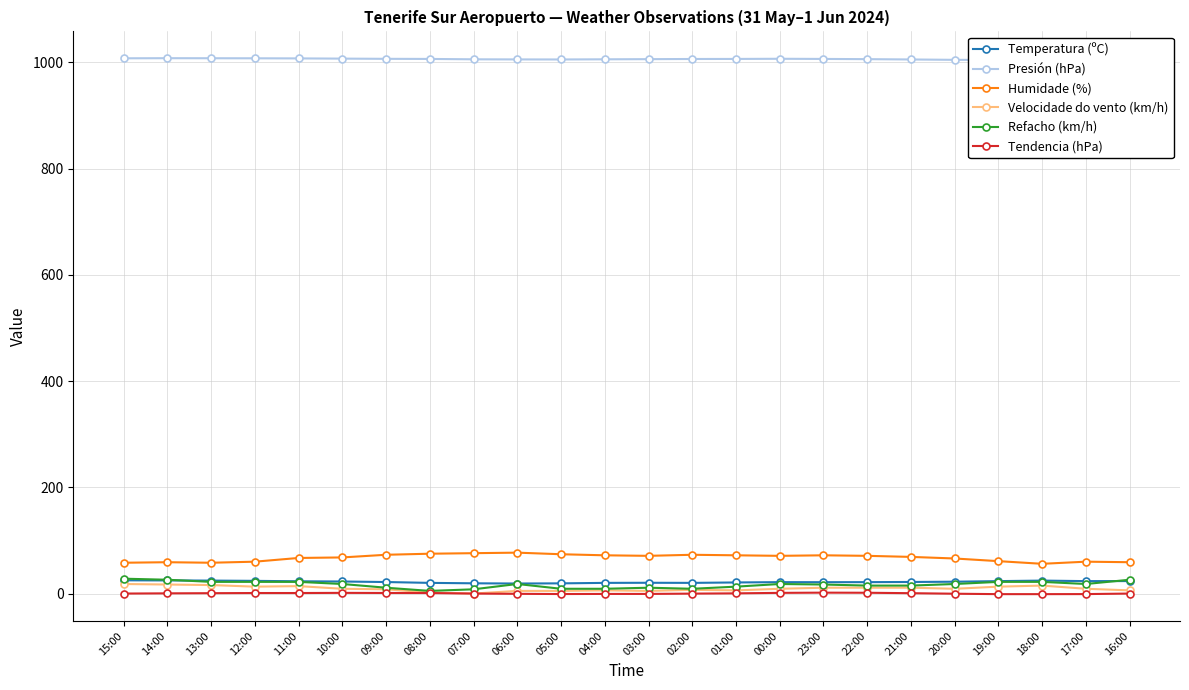

Is it true that Tendencia (hPa) equals -1.1 at 19:00?

True